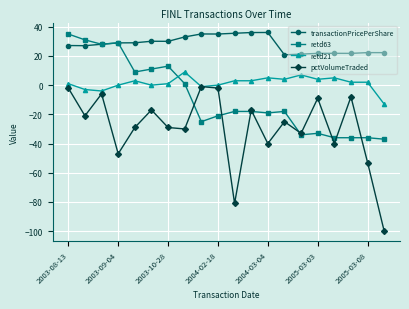

True or false: retd21 and transactionPricePerShare cross at least once.

False